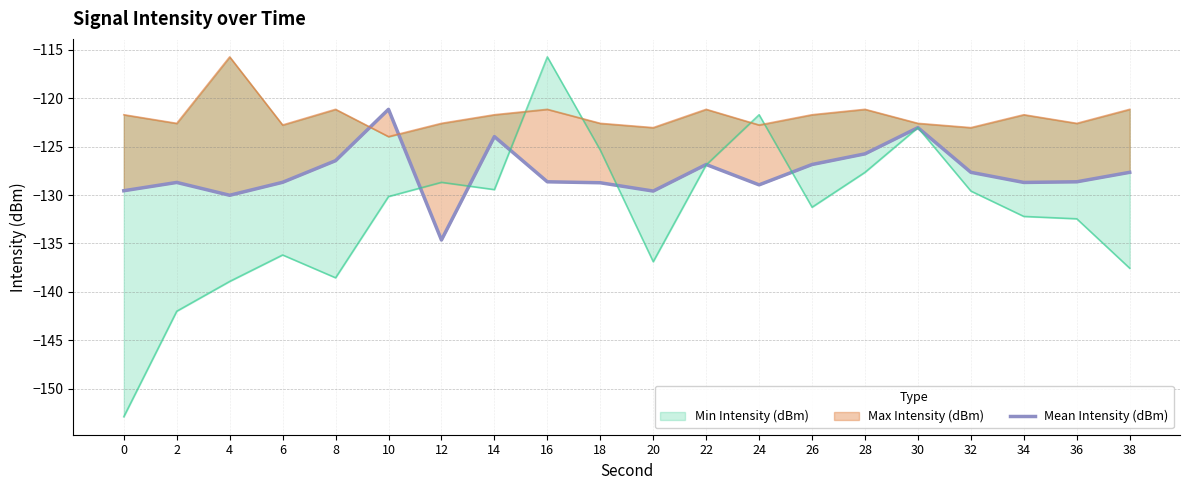

What is the minimum value shown in the chart?

-134.6